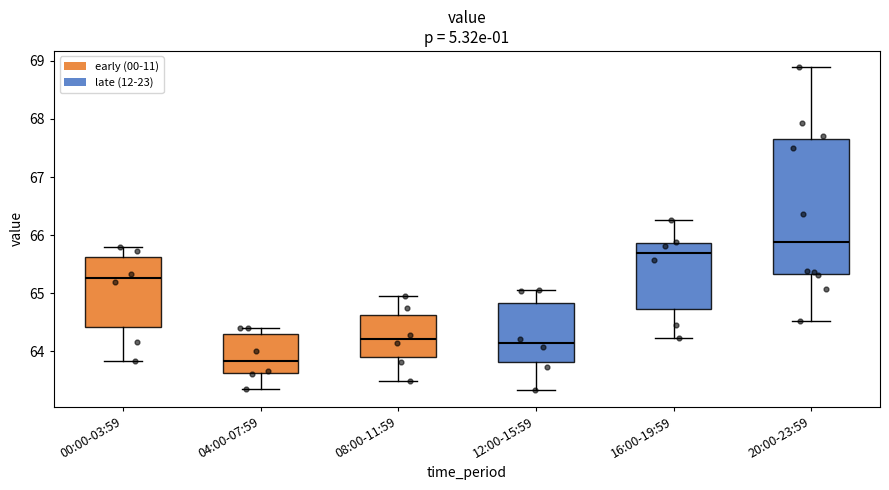

Where does the upper whisker of the box for 00:00-03:59 end on the y-axis? The values are not printed on the chart, so give them approximately, as read against the axis.

65.8